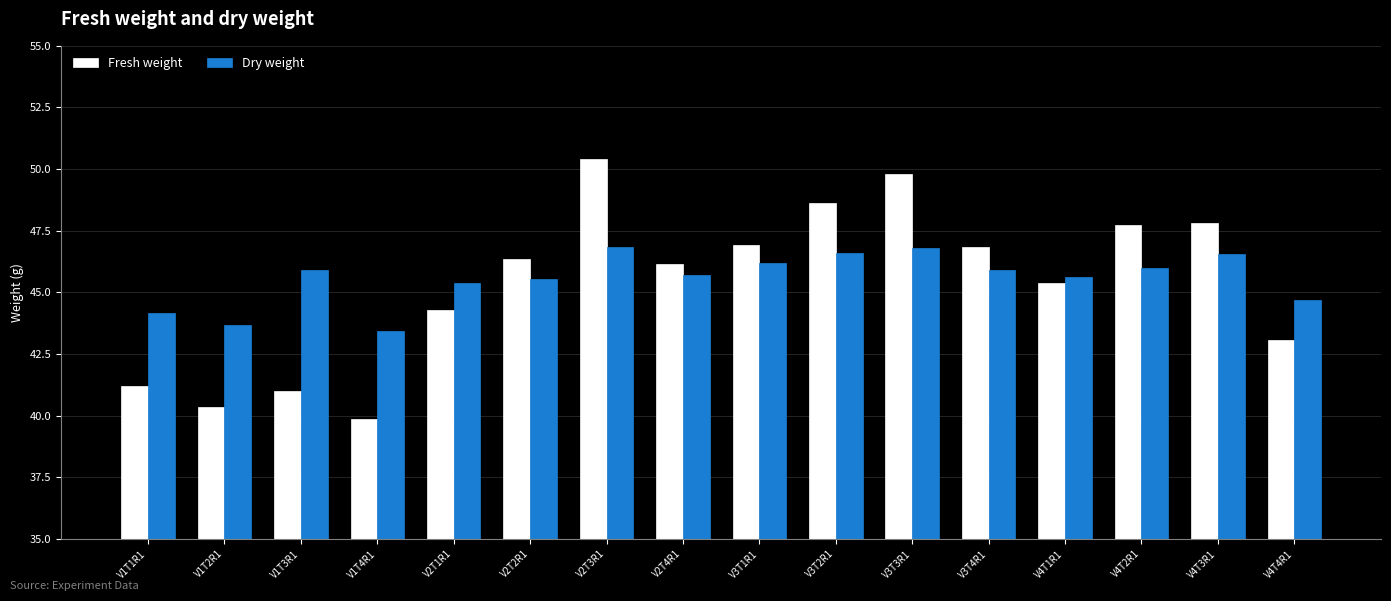

What is the sum of the Dry weight values at V3T3R1 and V1T2R1?

90.5